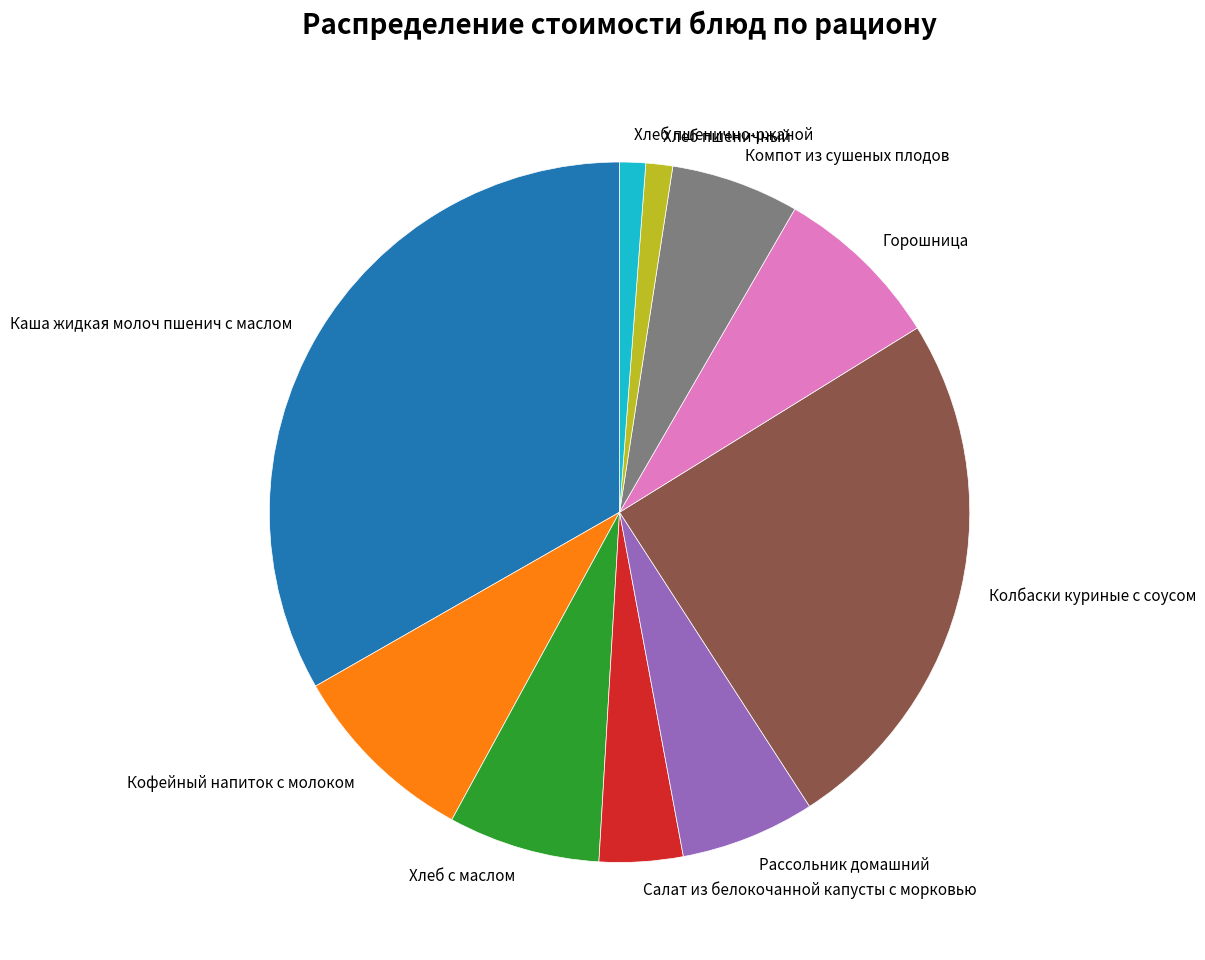

Which category has the biggest portion of the pie?

Каша жидкая молоч пшенич с маслом